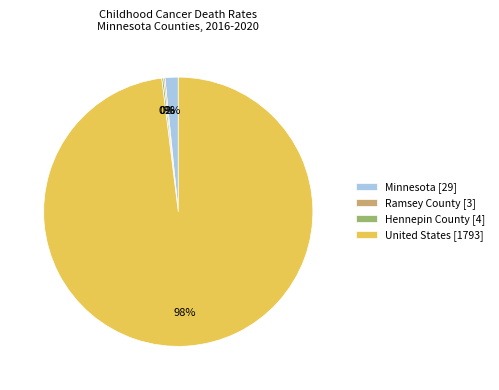

What is the majority slice?

United States